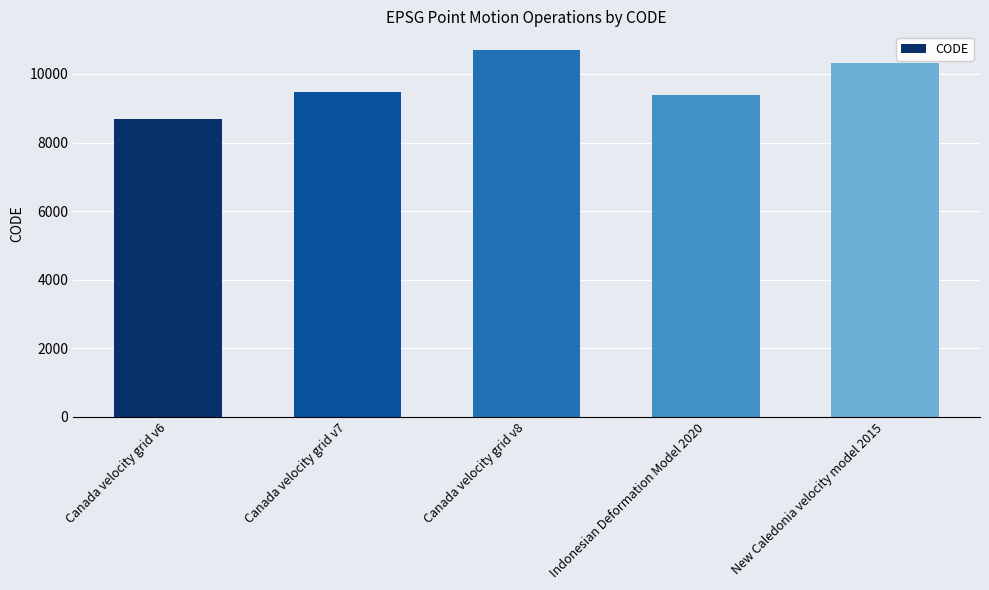

List the labels in order of value, smallest first.

Canada velocity grid v6, Indonesian Deformation Model 2020, Canada velocity grid v7, New Caledonia velocity model 2015, Canada velocity grid v8